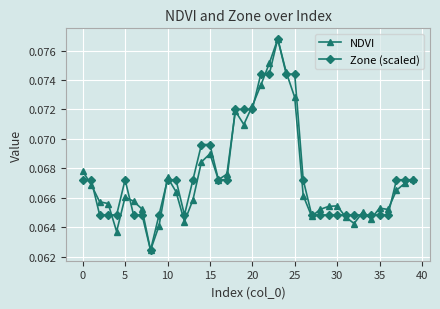

At how many categories does at least one series exceed 0?

40